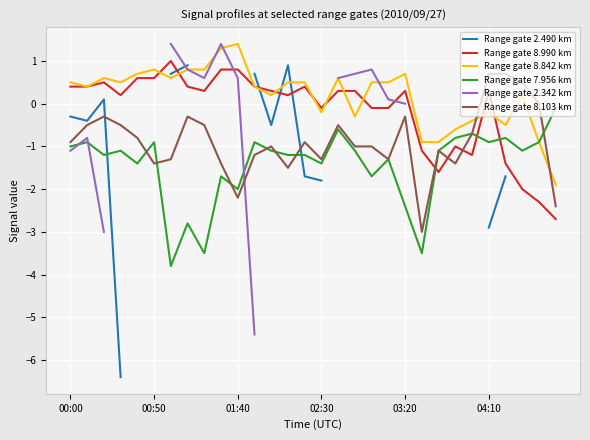

What is the lowest value of the Range gate 7.956 km series?

-3.8